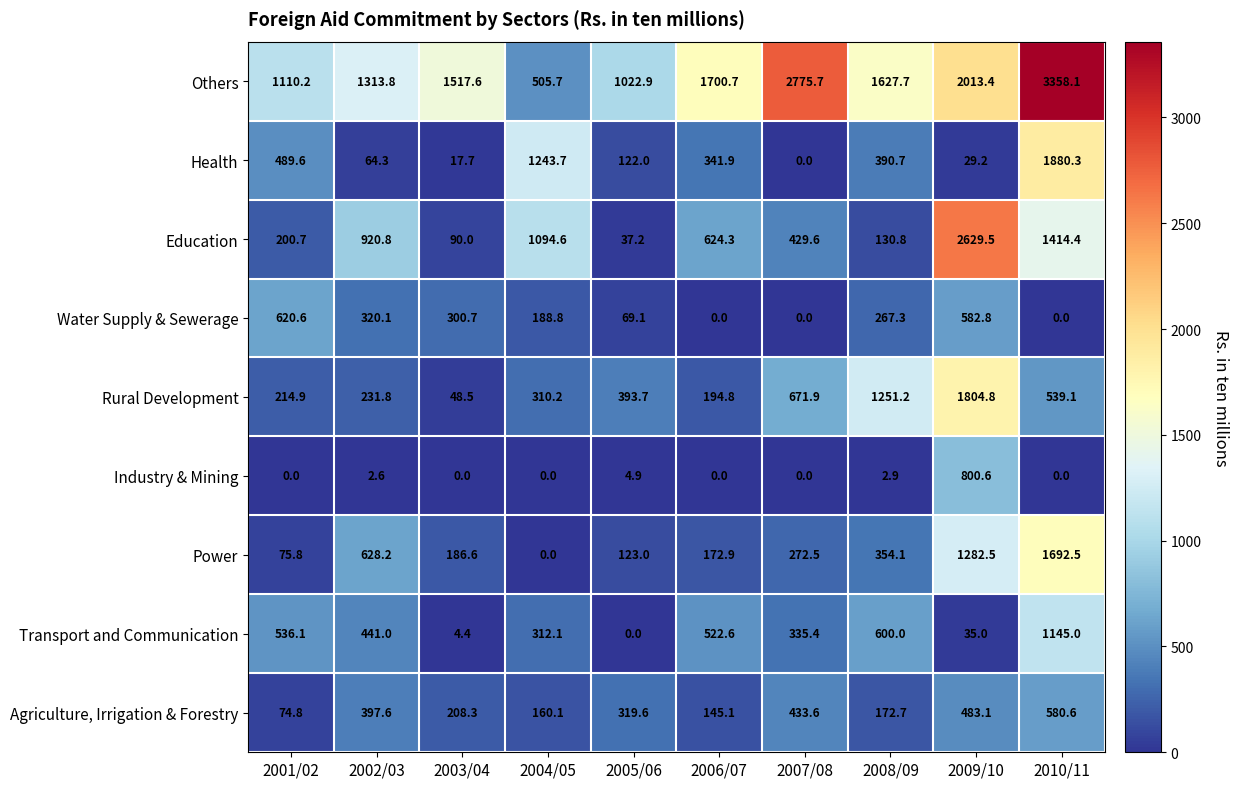

The Transport and Communication series shows 266.3 at 2002/03. True or false?

False